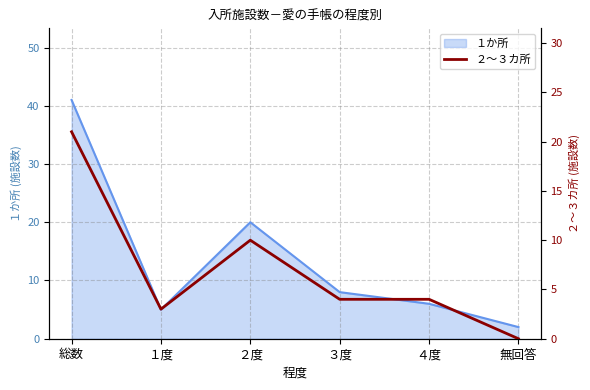

At which category does the chart reach its minimum across all series?

無回答